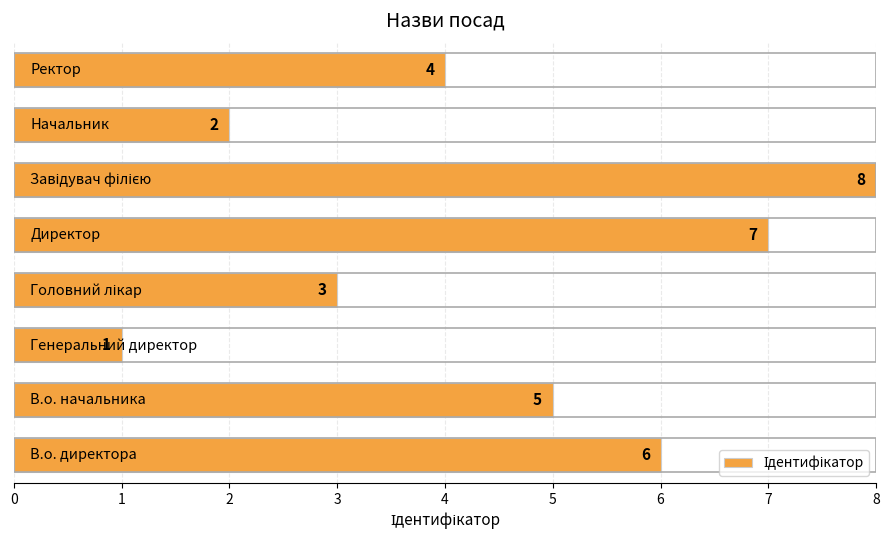

Count the values in the range 3 to 7.

5